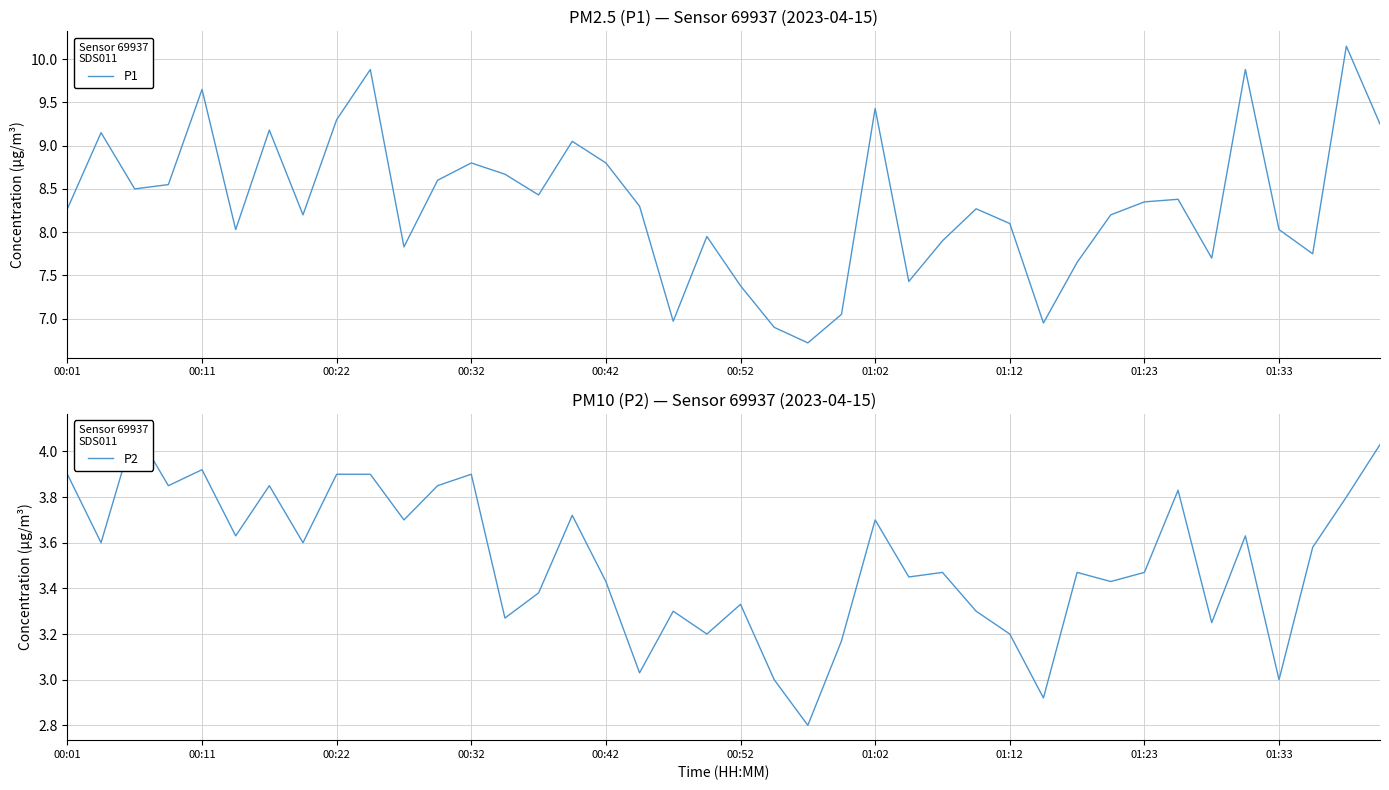

How many categories are shown in the chart?

40